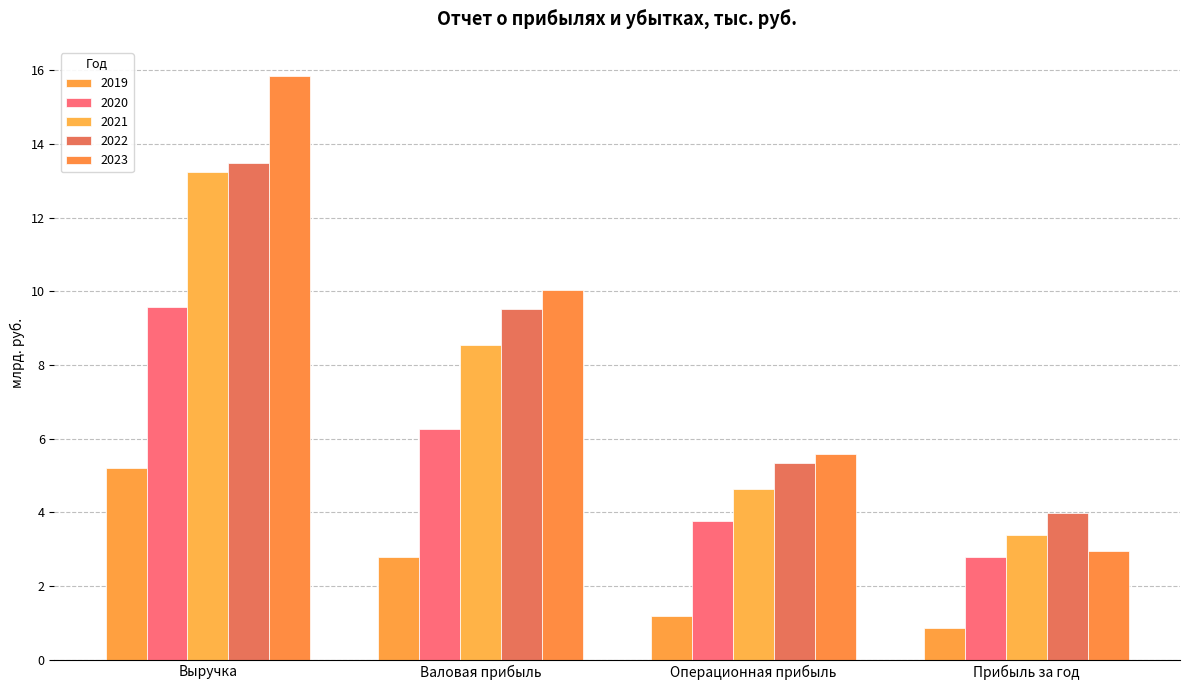

What is the label of the 4th bar from the left?

Прибыль за год